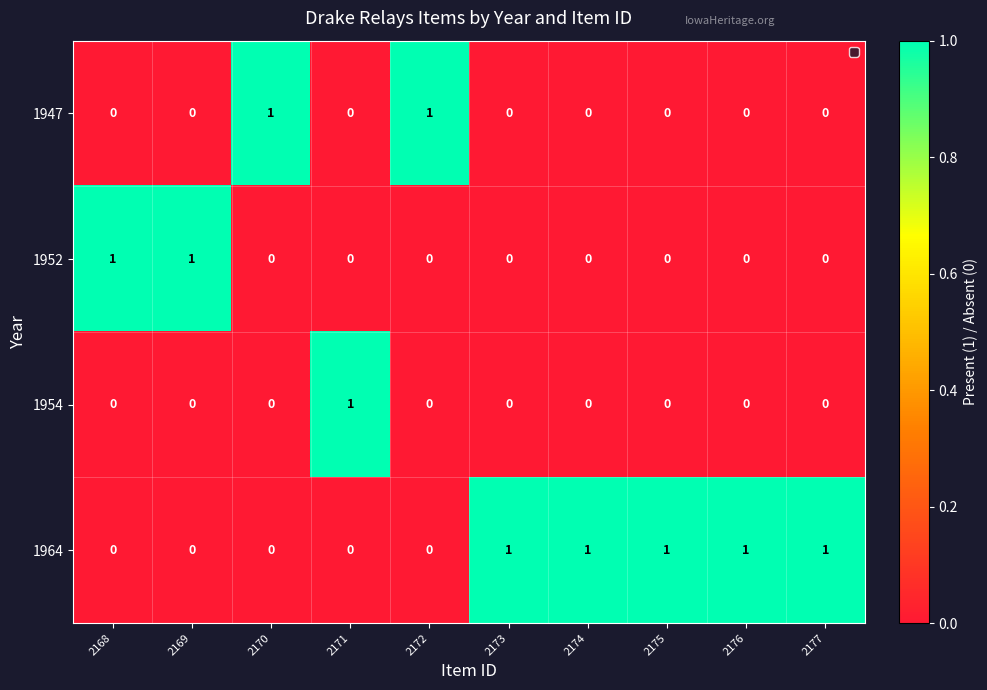

What is the difference between the highest and lowest values at 2172?

1